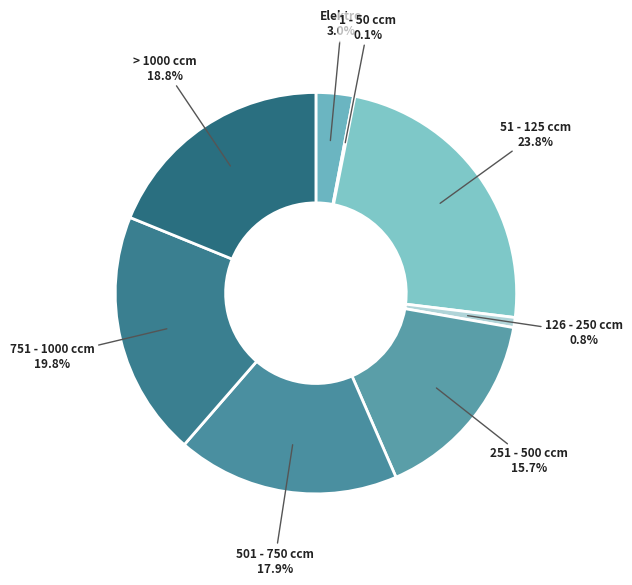

To the nearest percent, what is the difference between the largest and smallest slice percentages?

24%